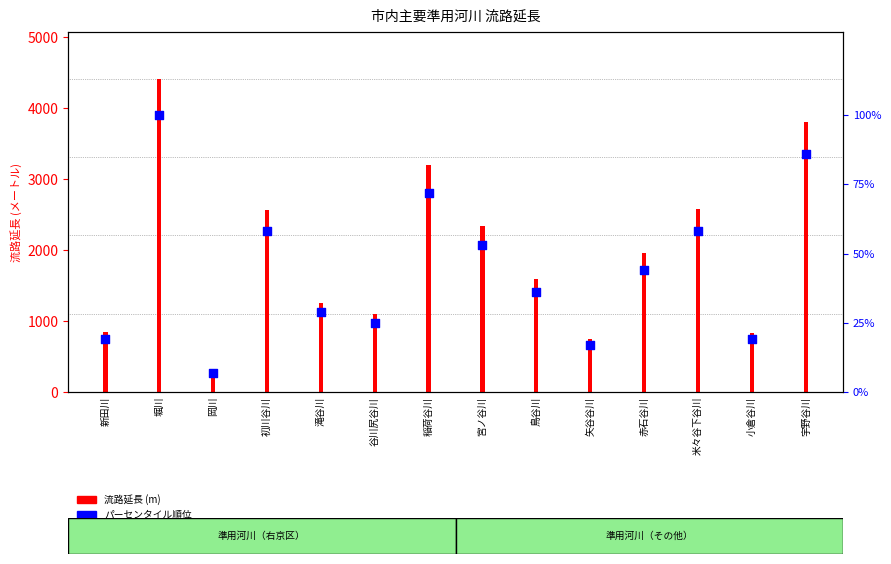

What are all the series names shown in the legend?

流路延長, パーセンタイル順位